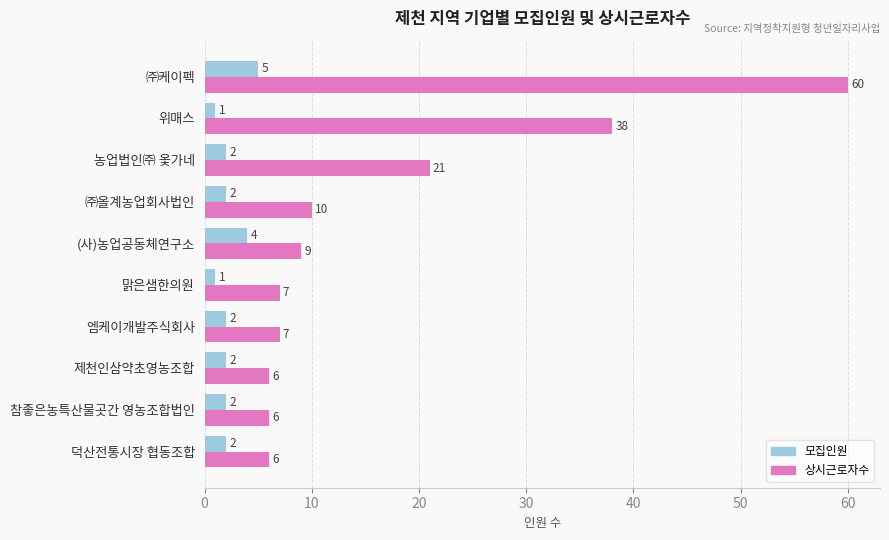

The value of 모집인원 at (사)농업공동체연구소 is 1. True or false?

False